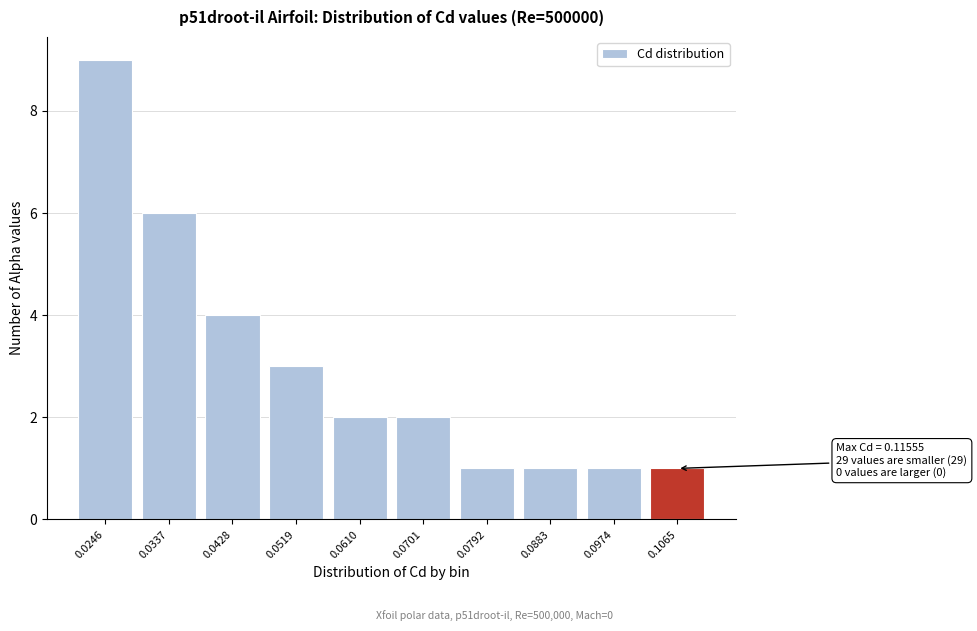

Reading left to right, list all the values displayed in this chart.

0.0246=9	0.0337=6	0.0428=4	0.0519=3	0.0610=2	0.0701=2	0.0792=1	0.0883=1	0.0974=1	0.1065=1